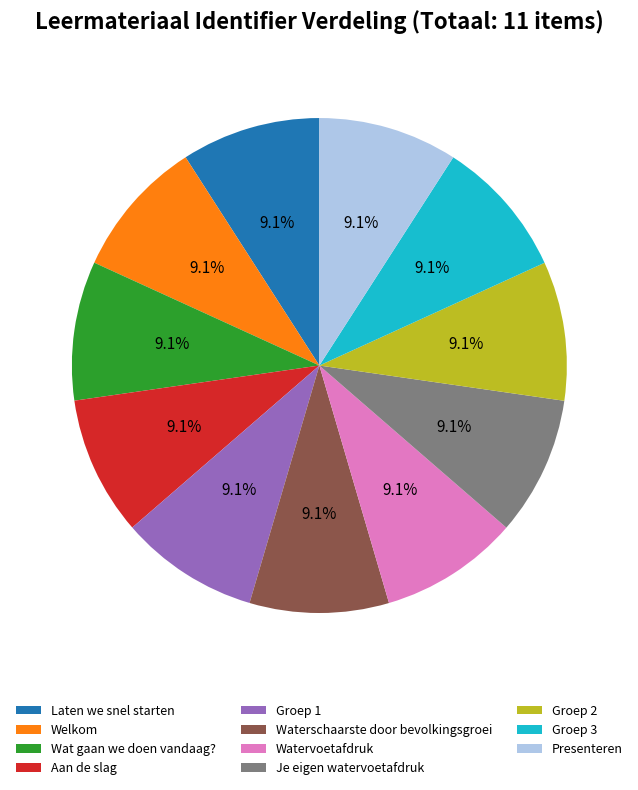

True or false: Groep 1 accounts for 9% of the total.

True